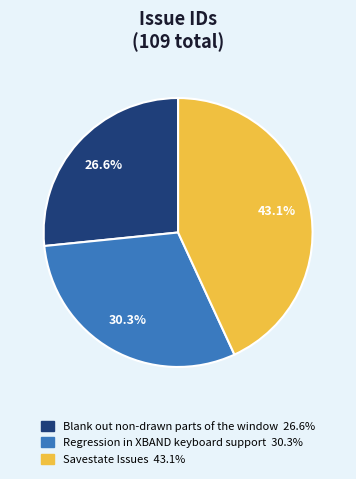

Rank the categories by value from highest to lowest.

Savestate Issues, Regression in XBAND keyboard support, Blank out non-drawn parts of the window